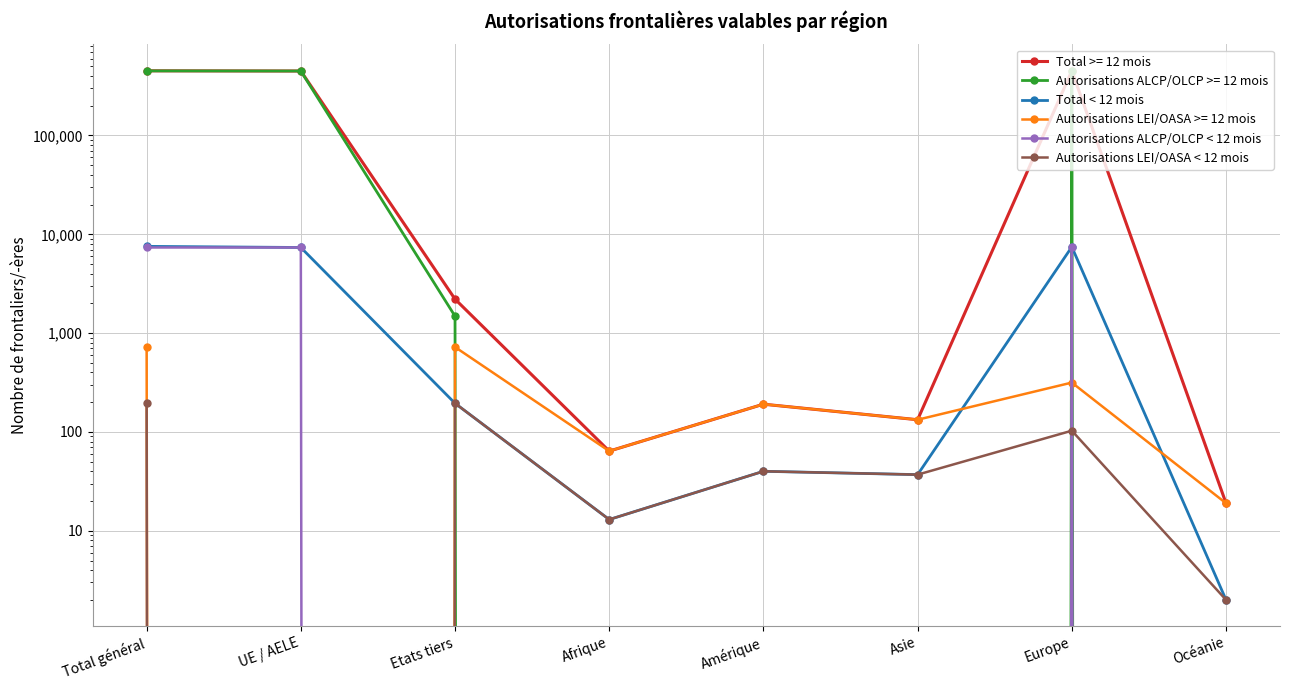

What is the label of the 7th point from the left?

Europe